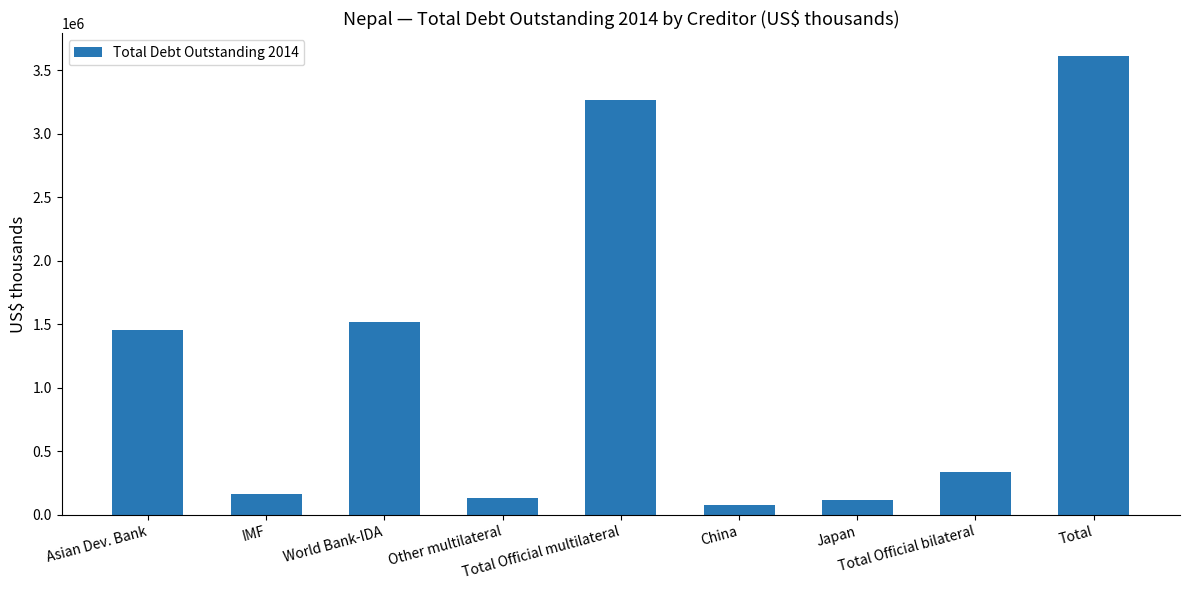

How many distinct data groups are displayed?

1